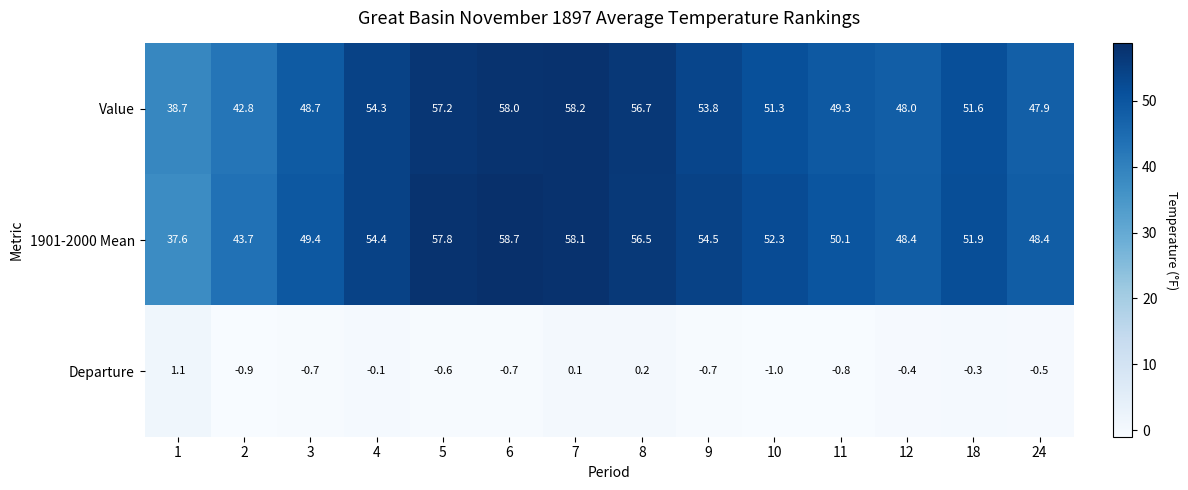

The Departure series shows 0.2 at 8. True or false?

True